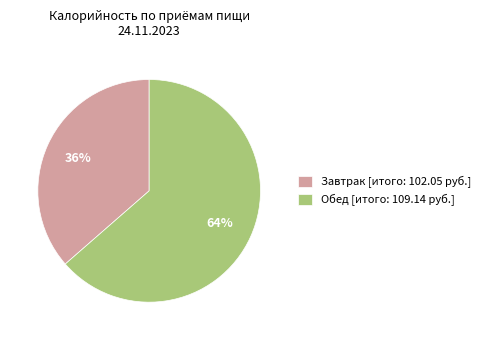

Which category accounts for the majority?

Обед